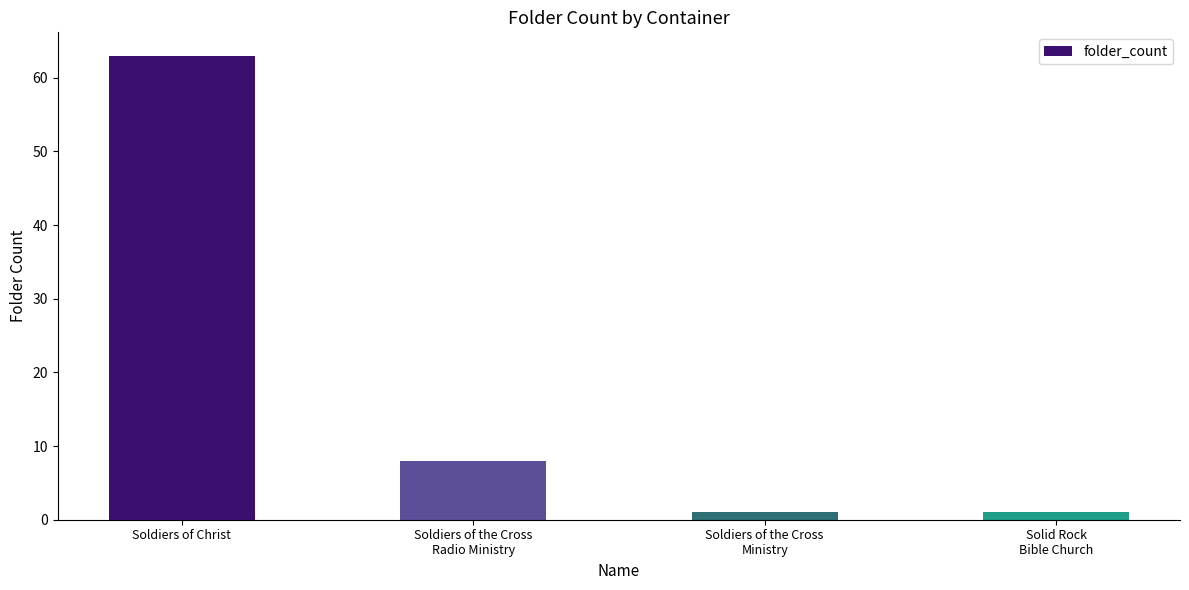

What is the label of the 3rd bar from the right?

Soldiers of the Cross
Radio Ministry